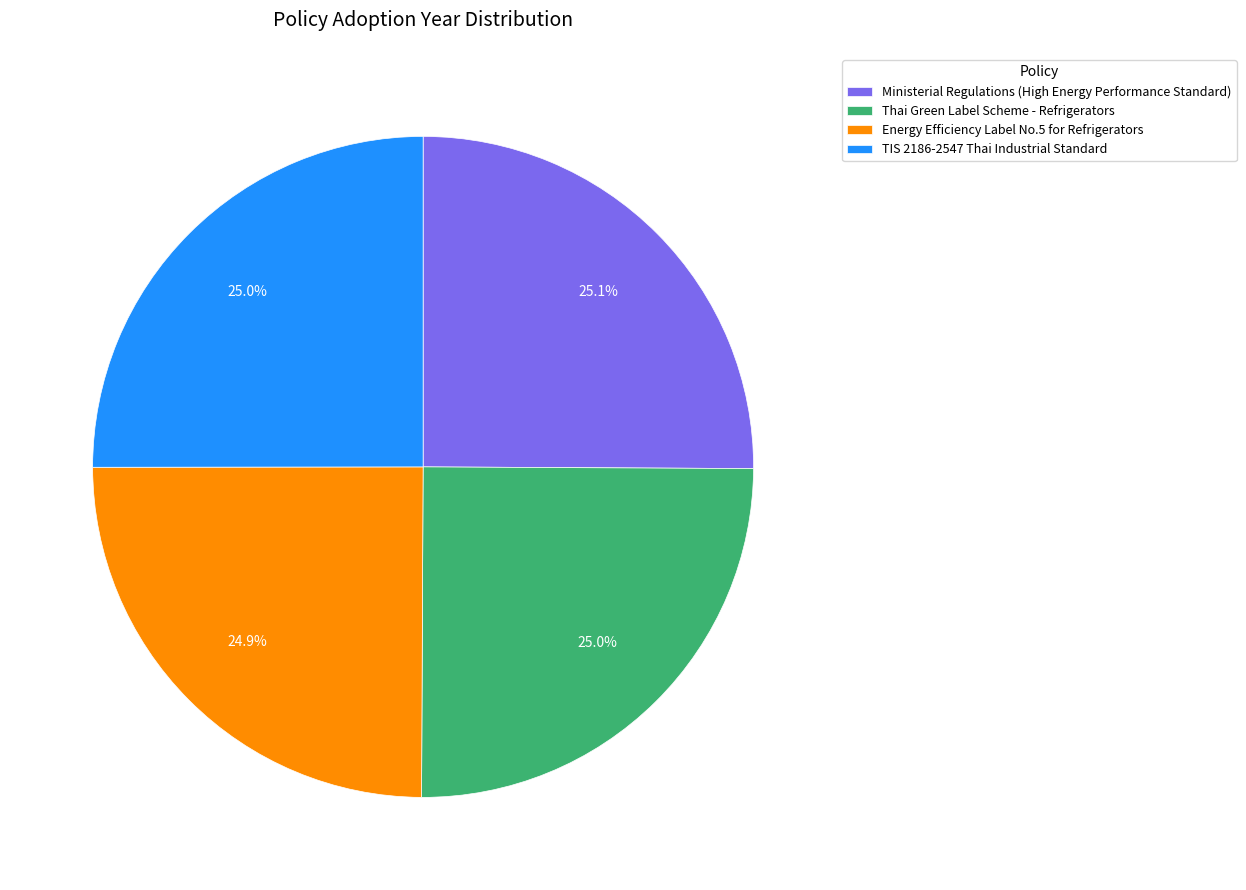

Count the number of slices in the pie.

4